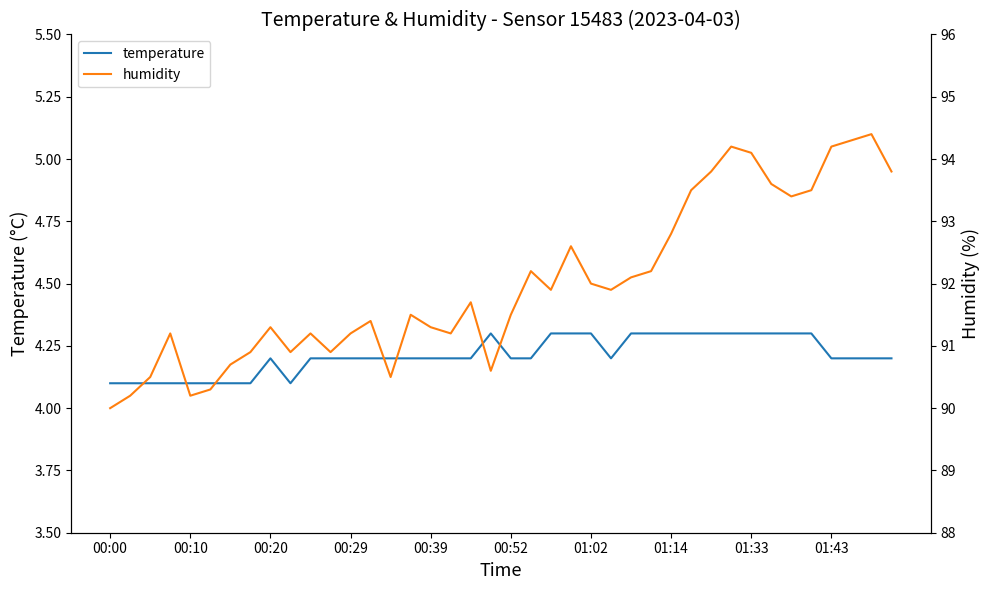

Which category has the lowest value across all series?

00:00